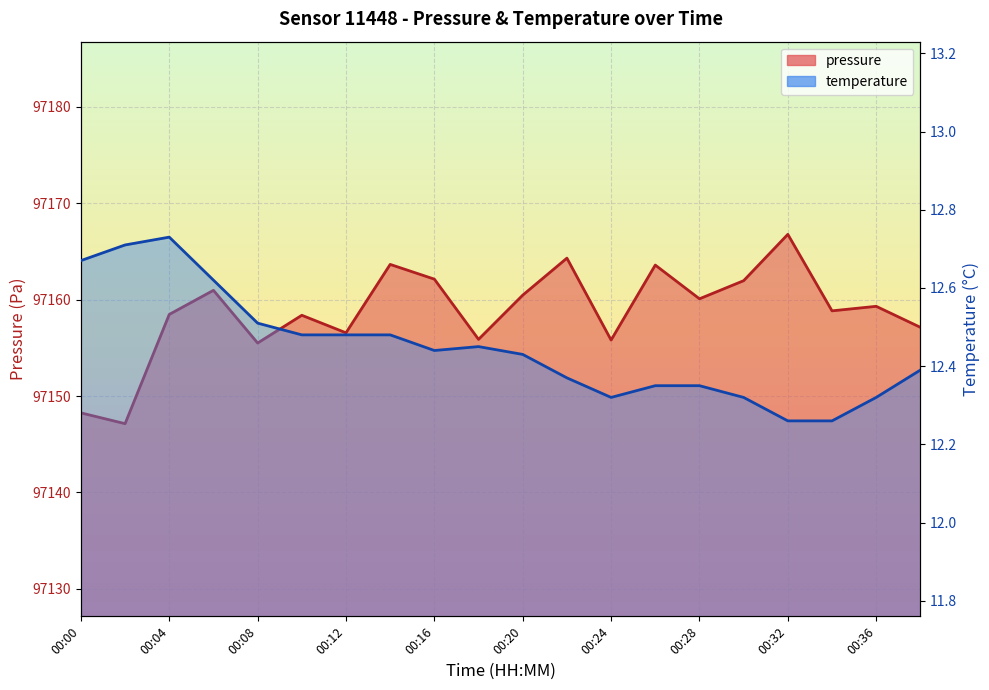

Which category has the highest value in the temperature series?

00:04